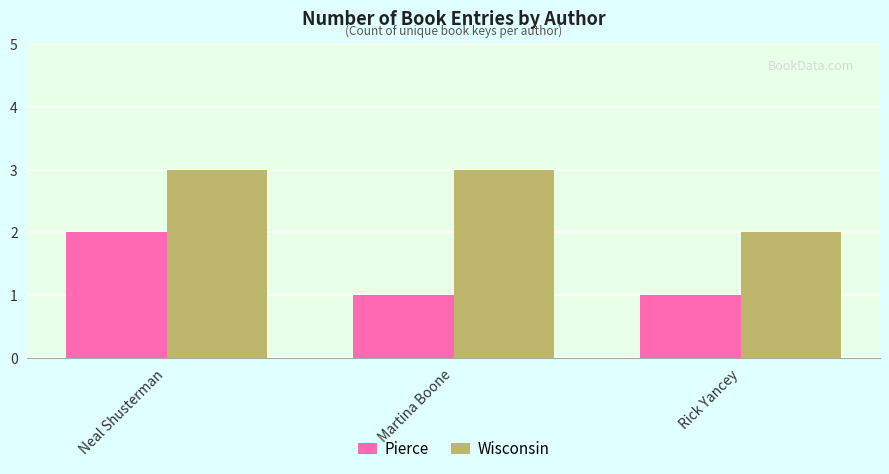

What is the sum of all Pierce values?

4